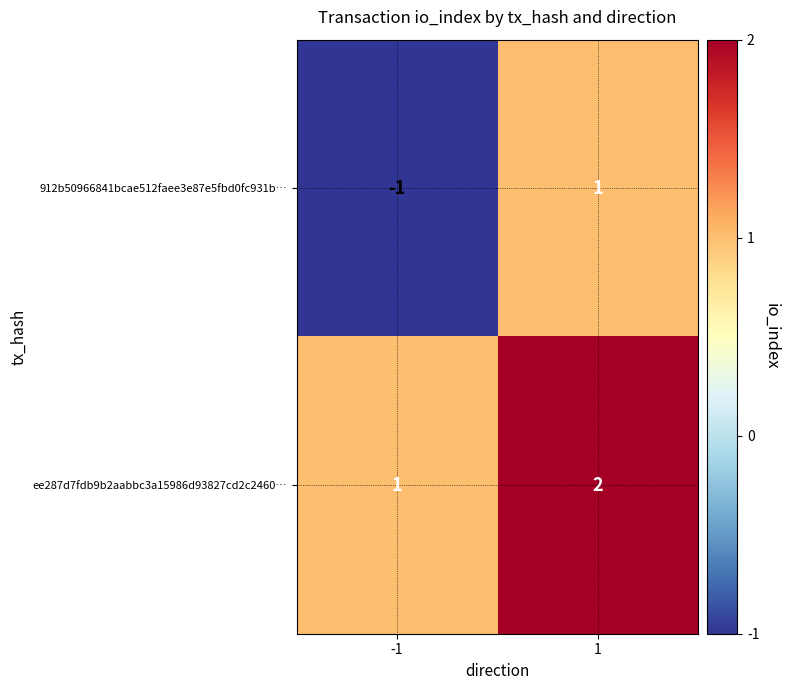

Reading left to right, list all the values displayed in this chart.

912b50966841bcae512faee3e87e5fbd0fc931b…: -1=-1	1=1
ee287d7fdb9b2aabbc3a15986d93827cd2c2460…: -1=1	1=2